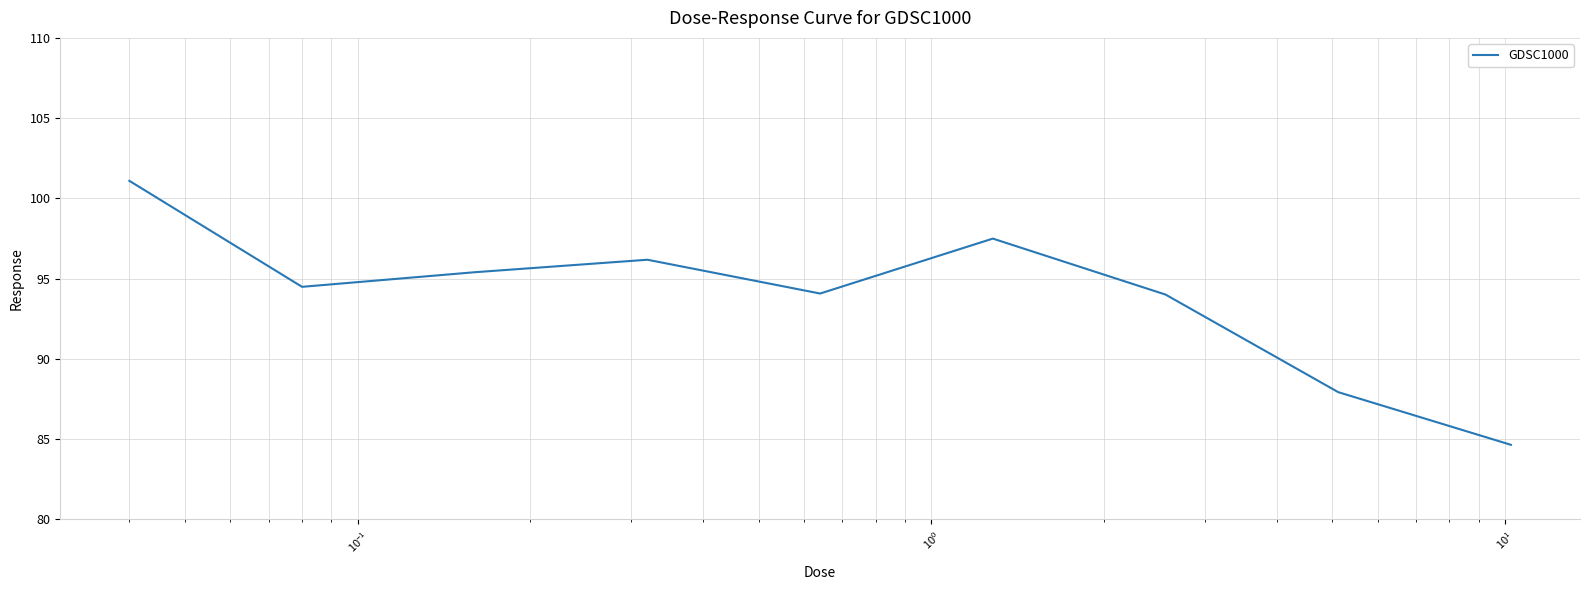

What is the difference between the maximum and minimum values?

16.4